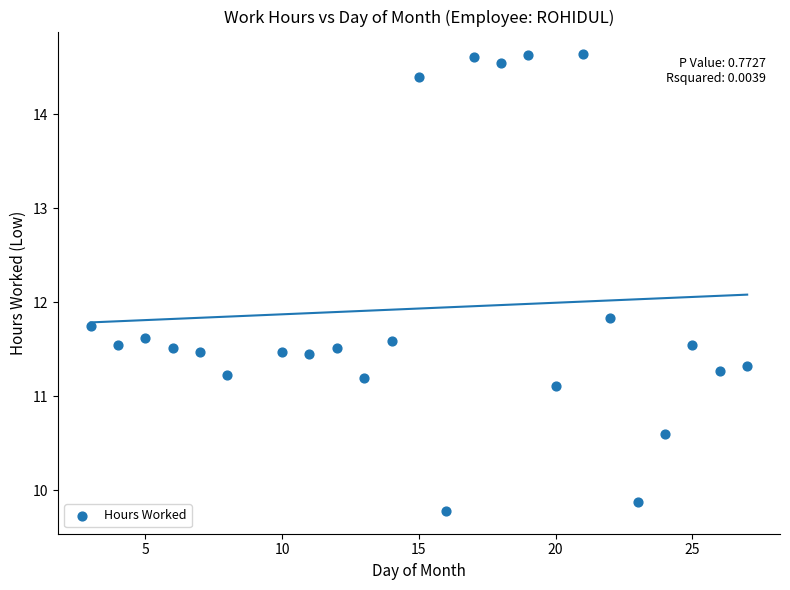

What is the range of X values (max minus min)?

24.0